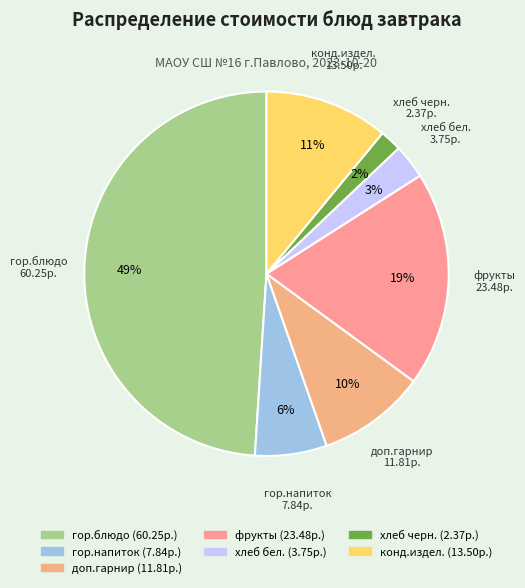

True or false: гор.блюдо accounts for 54% of the total.

False